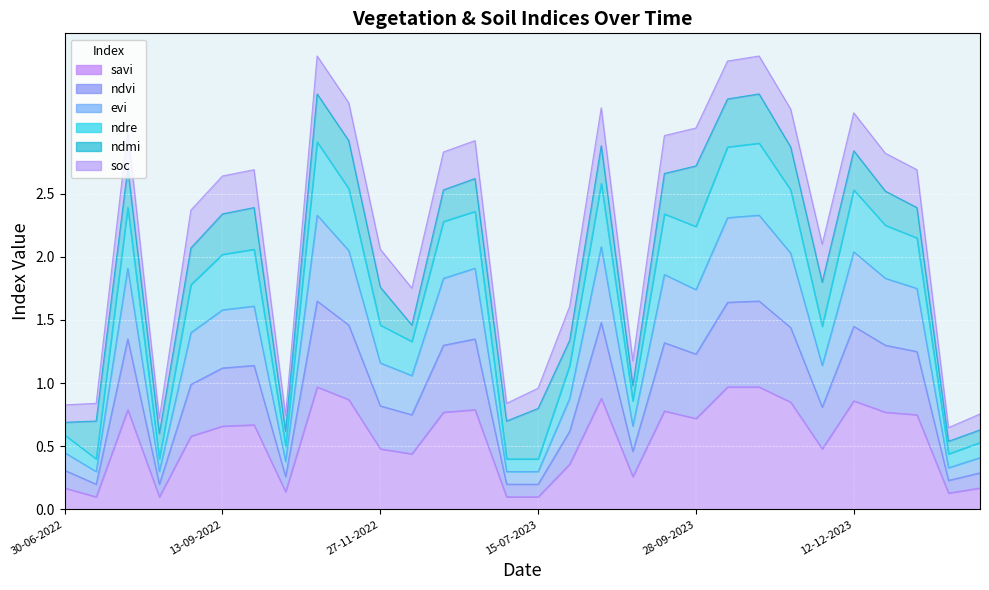

At how many categories does at least one series exceed 2?

19